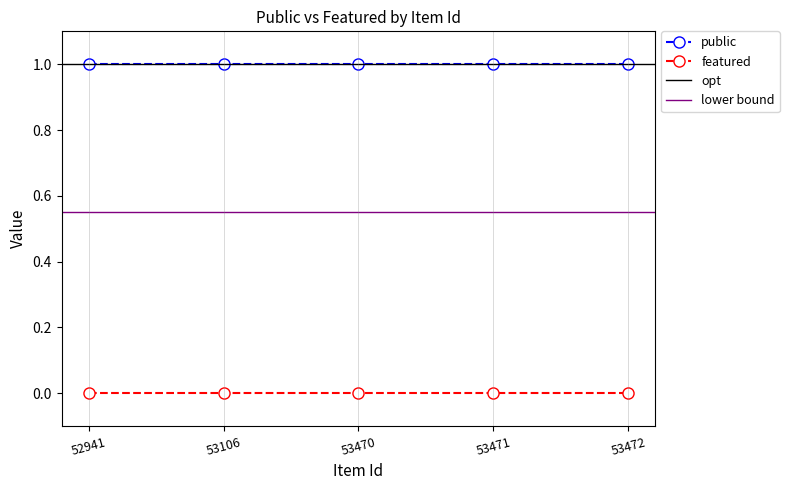

Reading right to left, extract all data points from this chart.

public: 53472=1	53471=1	53470=1	53106=1	52941=1
featured: 53472=0	53471=0	53470=0	53106=0	52941=0